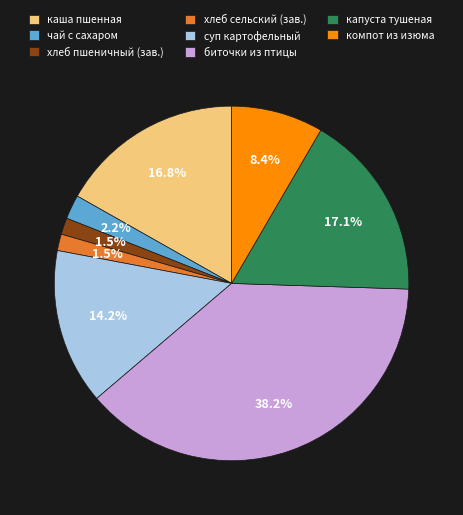

Is чай с сахаром the majority of the pie?

No